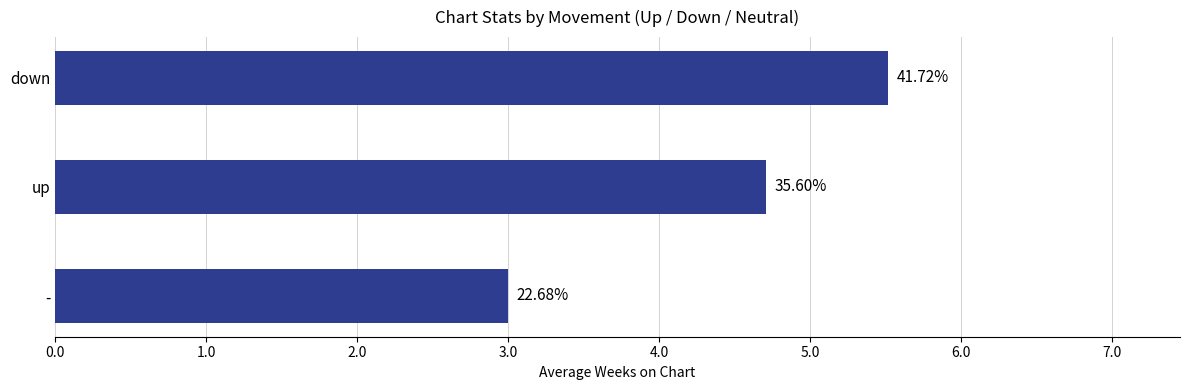

What is the difference between the maximum and second lowest values?

0.8